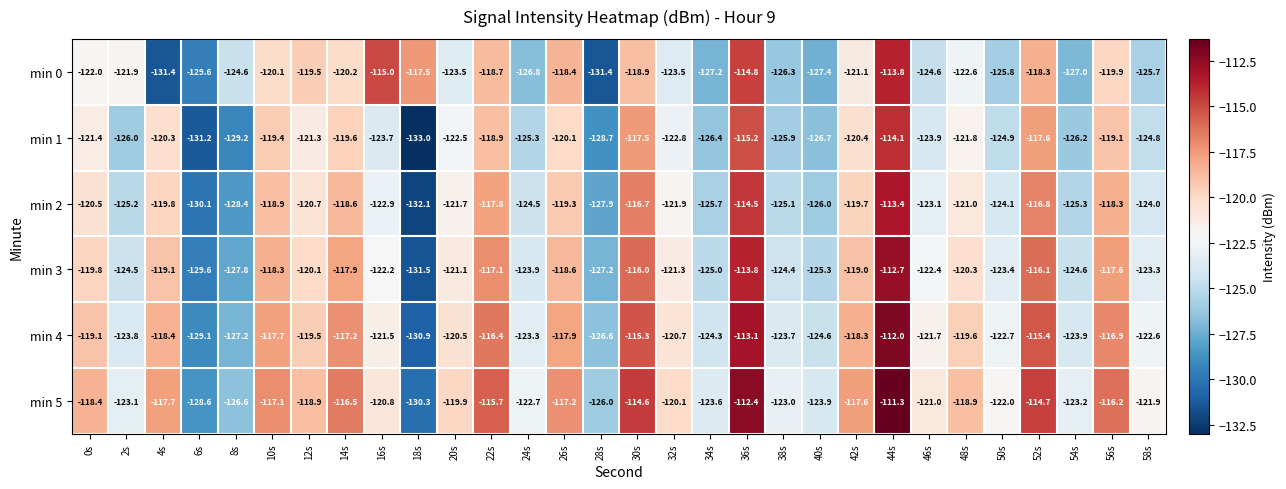

What is the highest value of the min 3 series?

-112.7